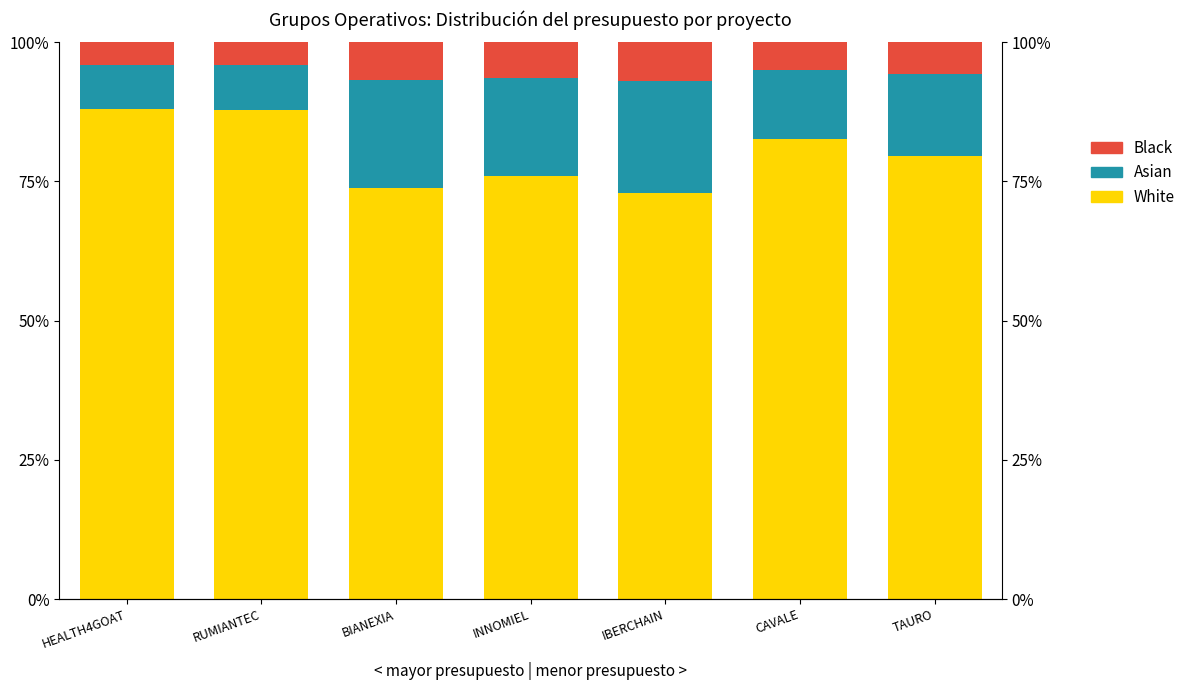

At IBERCHAIN, list the series in order from largest to smallest.

White, Asian, Black